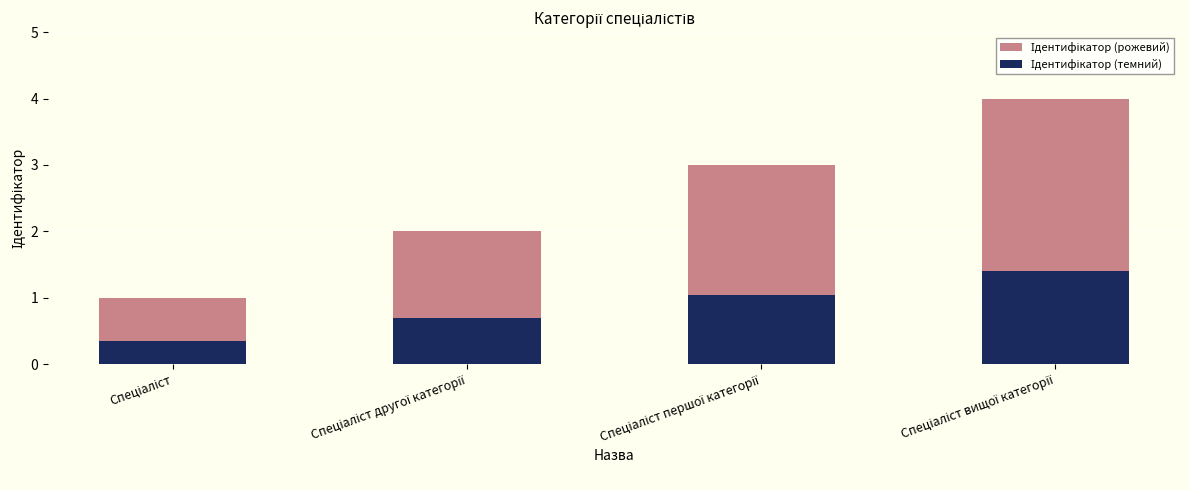

Where is Ідентифікатор (темний) nearest to the value 0?

Спеціаліст